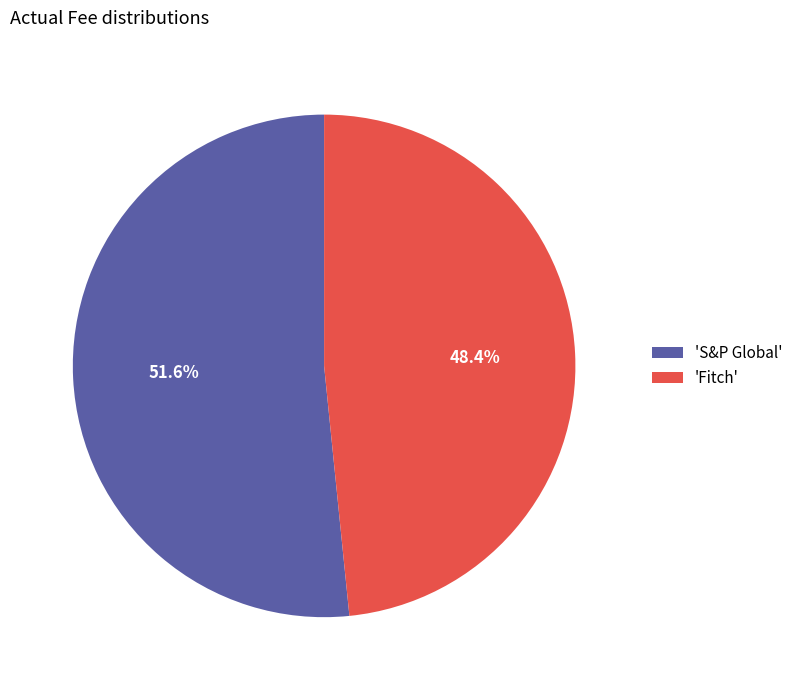

Is there any slice that represents more than half of the pie?

Yes